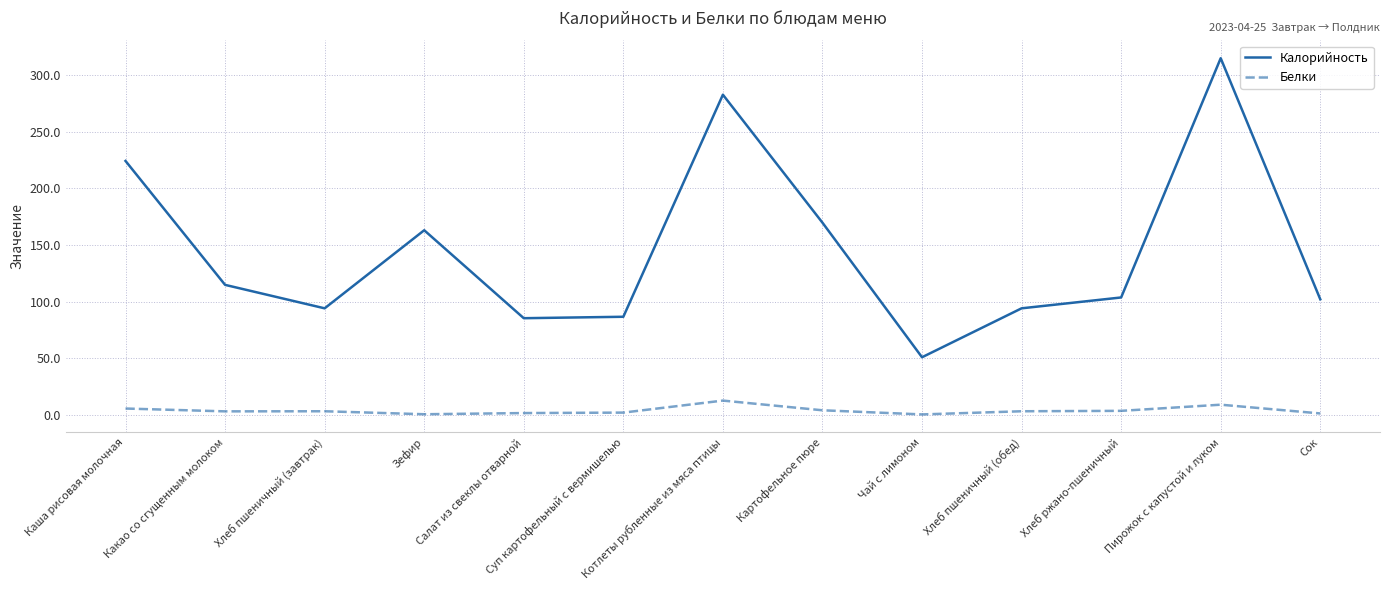

At how many categories does at least one series exceed 36?

13